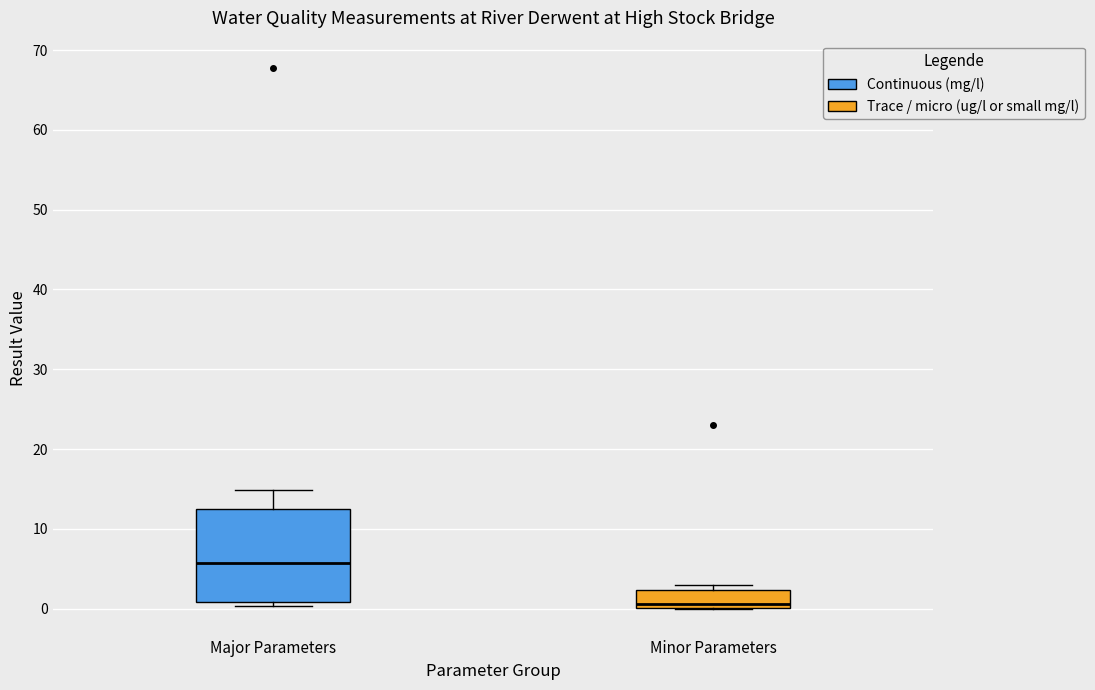

Reading left to right, read every box against the y-axis: the position of its median line, the range the box covers, and the ends of its whiskers. The values are not printed on the chart, so give them approximately, as read against the axis.

Major Parameters: median 6, box 1 to 13, whiskers 0 to 15
Minor Parameters: median 1, box 0 to 2, whiskers 0 to 3